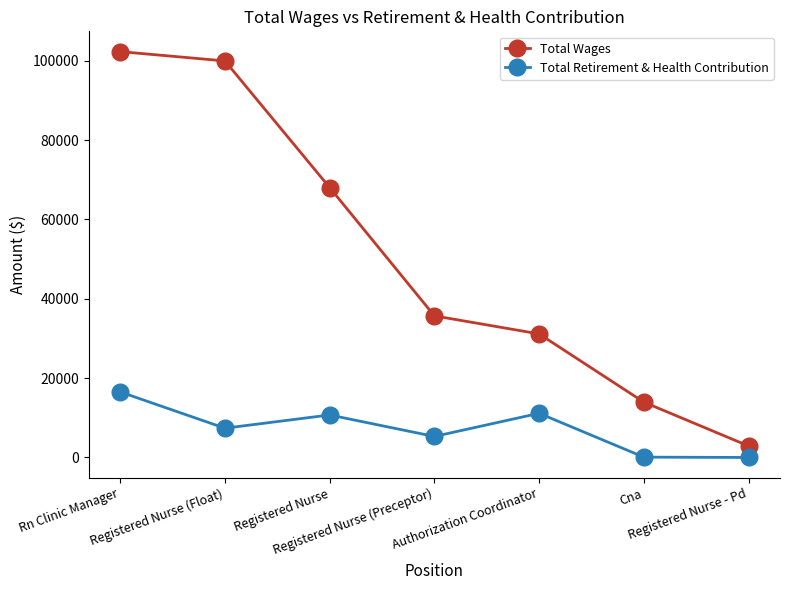

Where does the Total Wages series first go above 35689?

Rn Clinic Manager